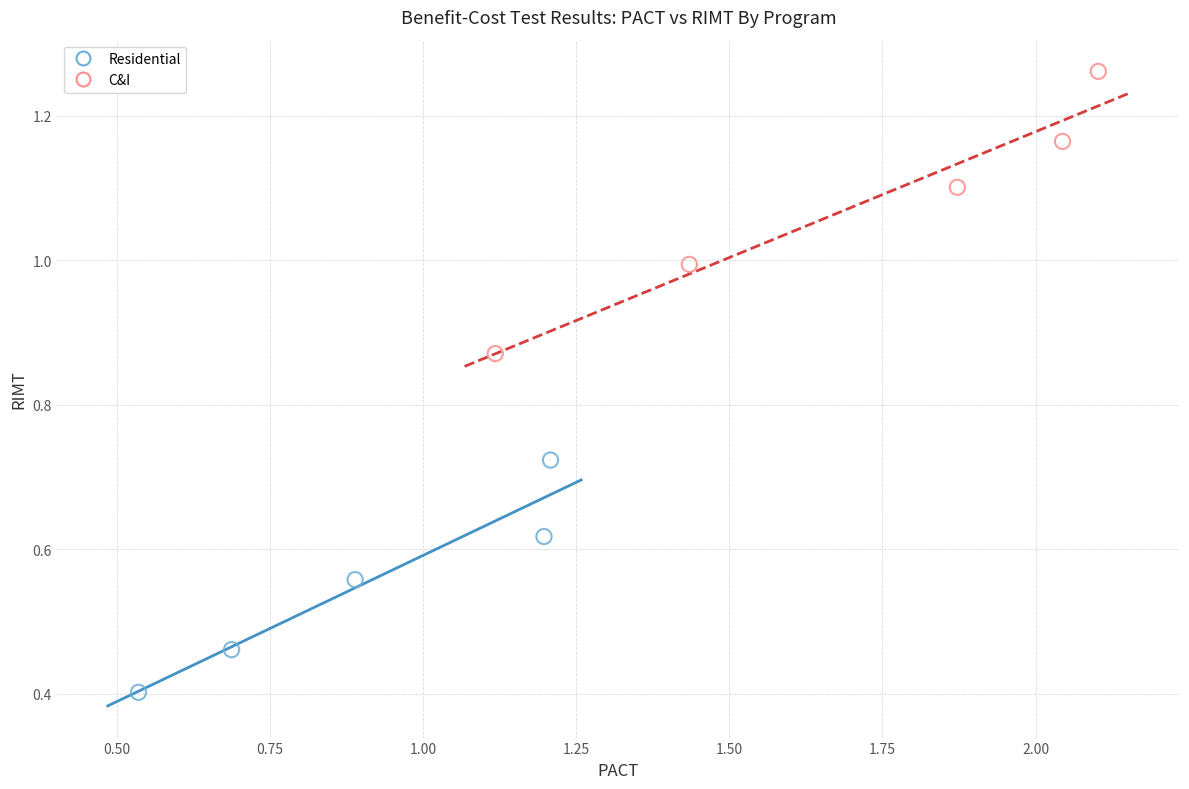

Which series reaches the minimum Y coordinate?

Residential